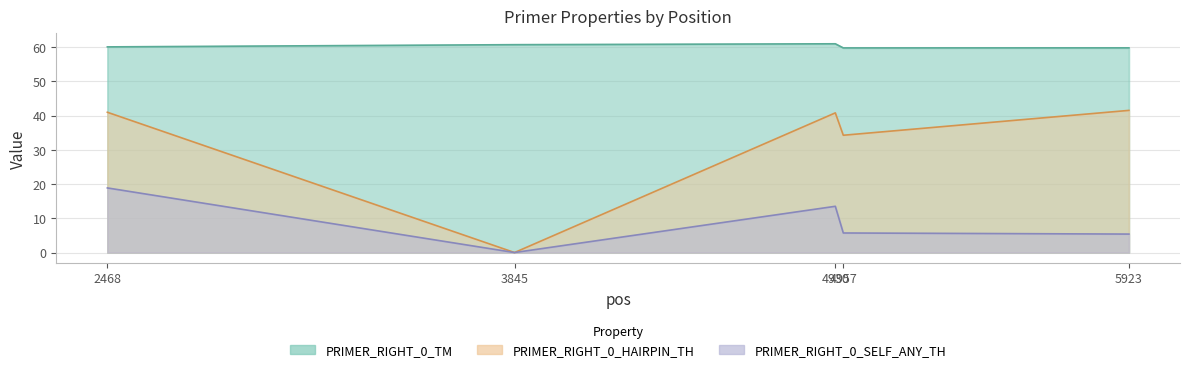

At which label is PRIMER_RIGHT_0_HAIRPIN_TH closest to 20?

4957